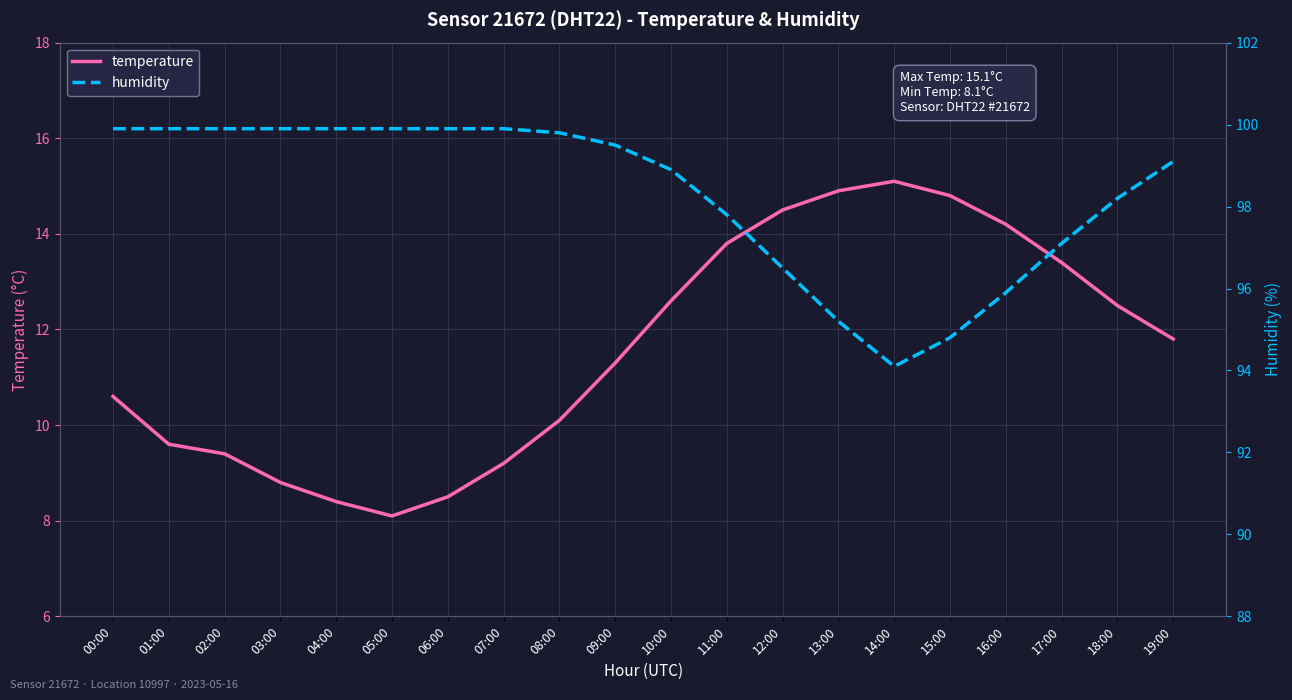

Which series has the largest total across all categories?

humidity